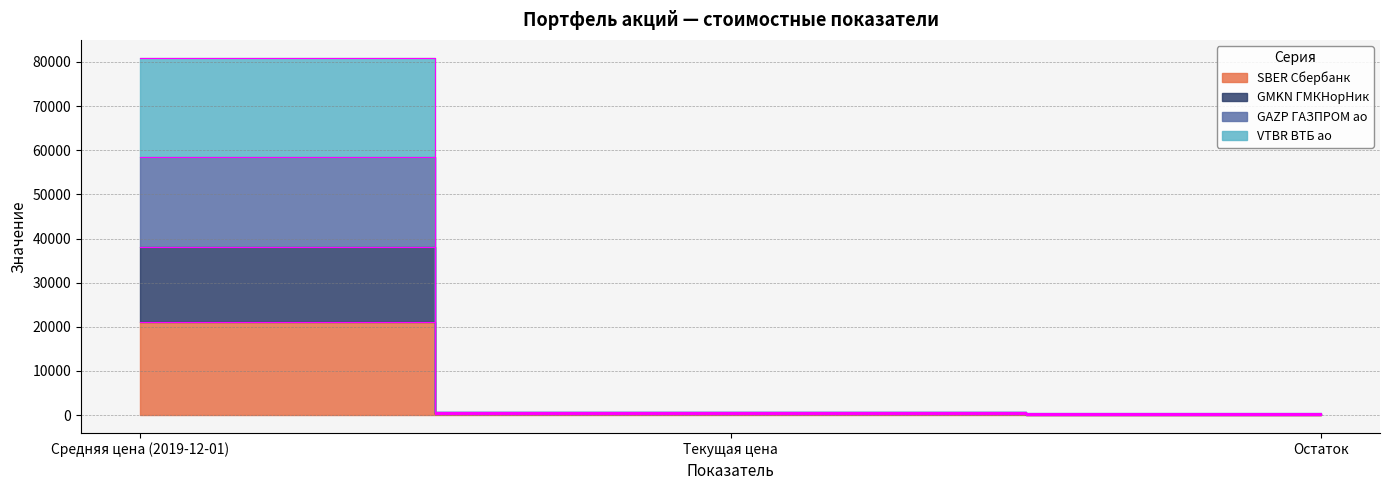

What is the label of the 3rd point from the right?

Средняя цена (2019-12-01)